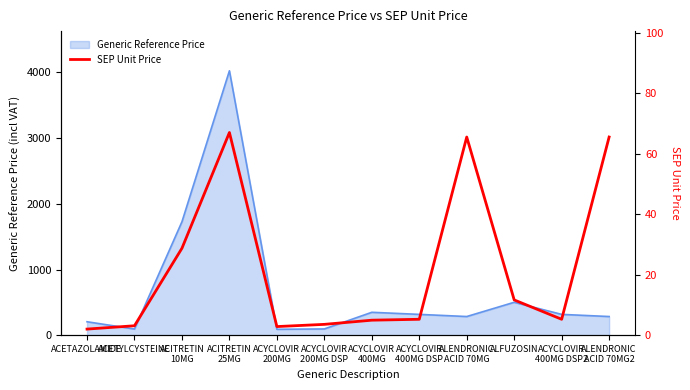

Approximately how many times larger is the value at ACITRETIN
10MG compared to ACYCLOVIR
400MG DSP?

5.4